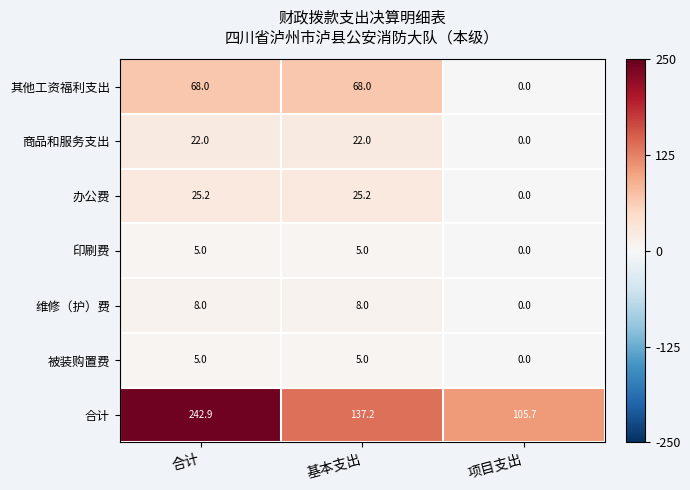

Reading left to right, transcribe all the data shown in this chart.

其他工资福利支出: 68.0	68.0	0.0
商品和服务支出: 22.0	22.0	0.0
办公费: 25.2	25.2	0.0
印刷费: 5.0	5.0	0.0
维修（护）费: 8.0	8.0	0.0
被装购置费: 5.0	5.0	0.0
合计: 242.9	137.2	105.7